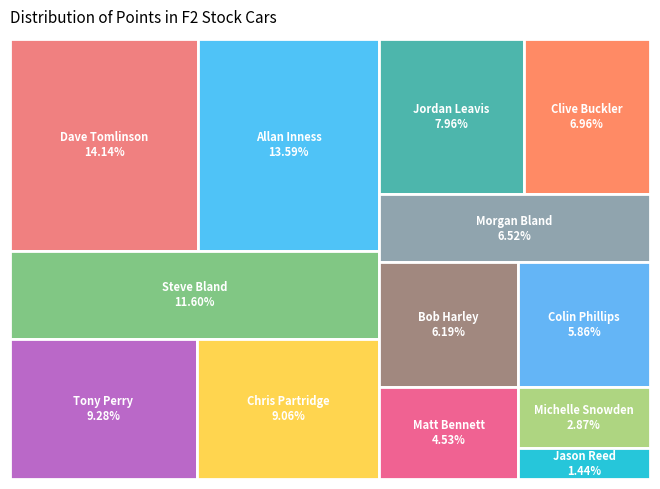

Rank the categories by value from highest to lowest.

Dave Tomlinson, Allan Inness, Steve Bland, Tony Perry, Chris Partridge, Jordan Leavis, Clive Buckler, Morgan Bland, Bob Harley, Colin Phillips, Matt Bennett, Michelle Snowden, Jason Reed